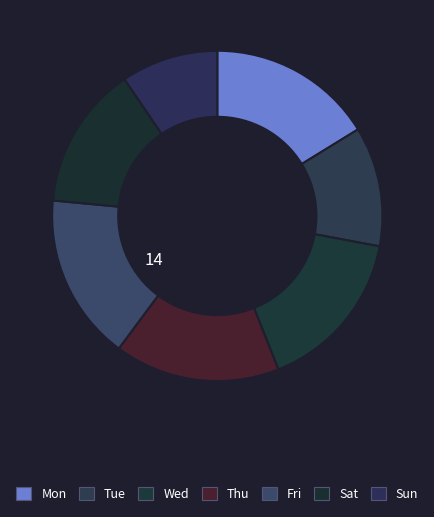

How many slices are in this pie chart?

7